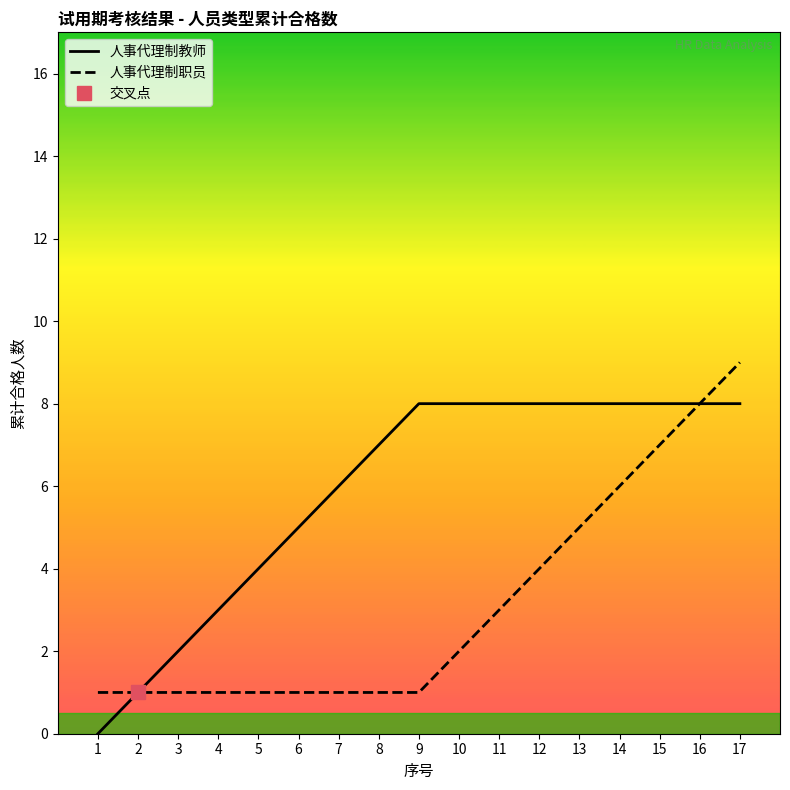

Between 2 and 16, which is larger?

16